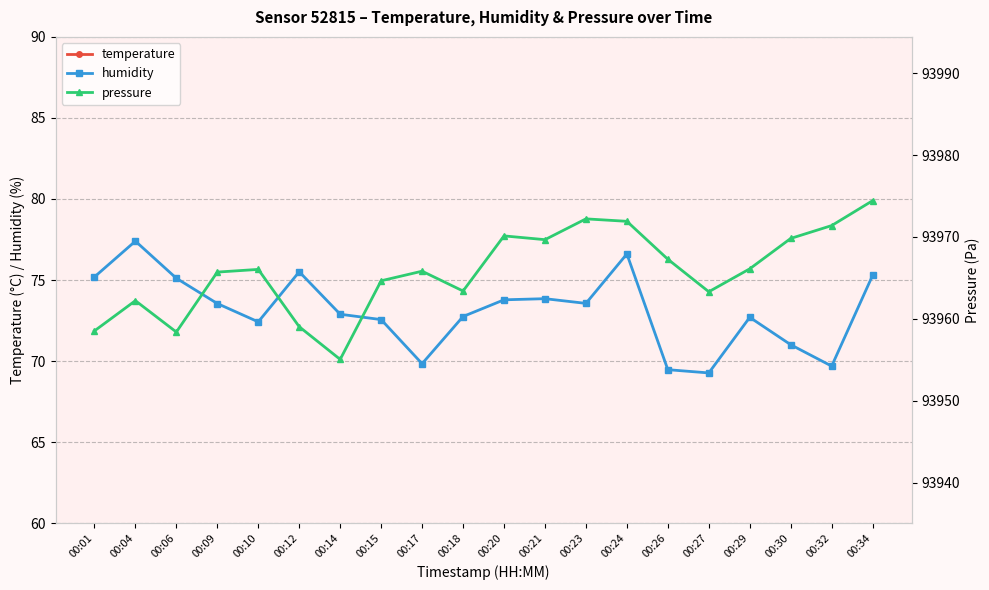

At which category does humidity reach its first local valley?

00:10